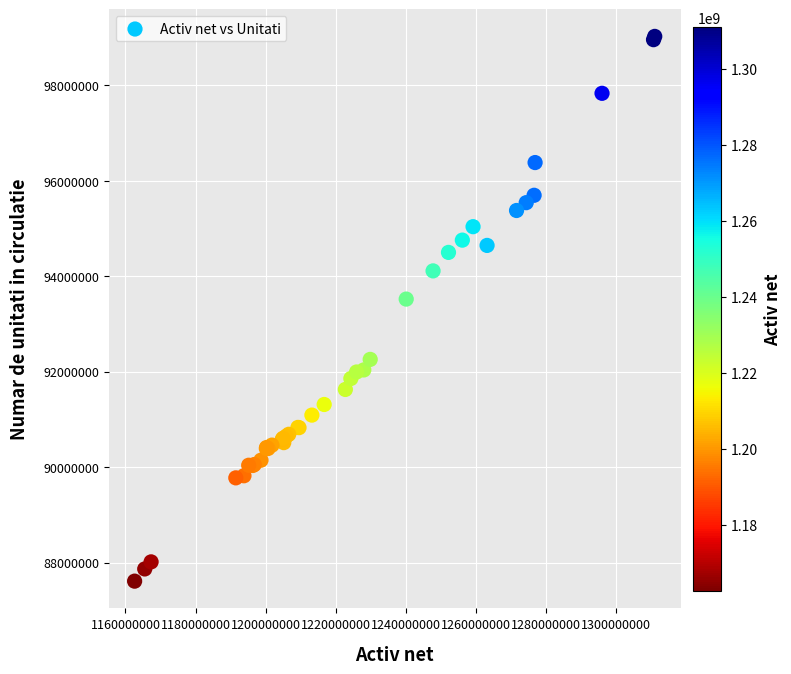

What Y value in the scatter plot is closest to 93316373?

93519582.1